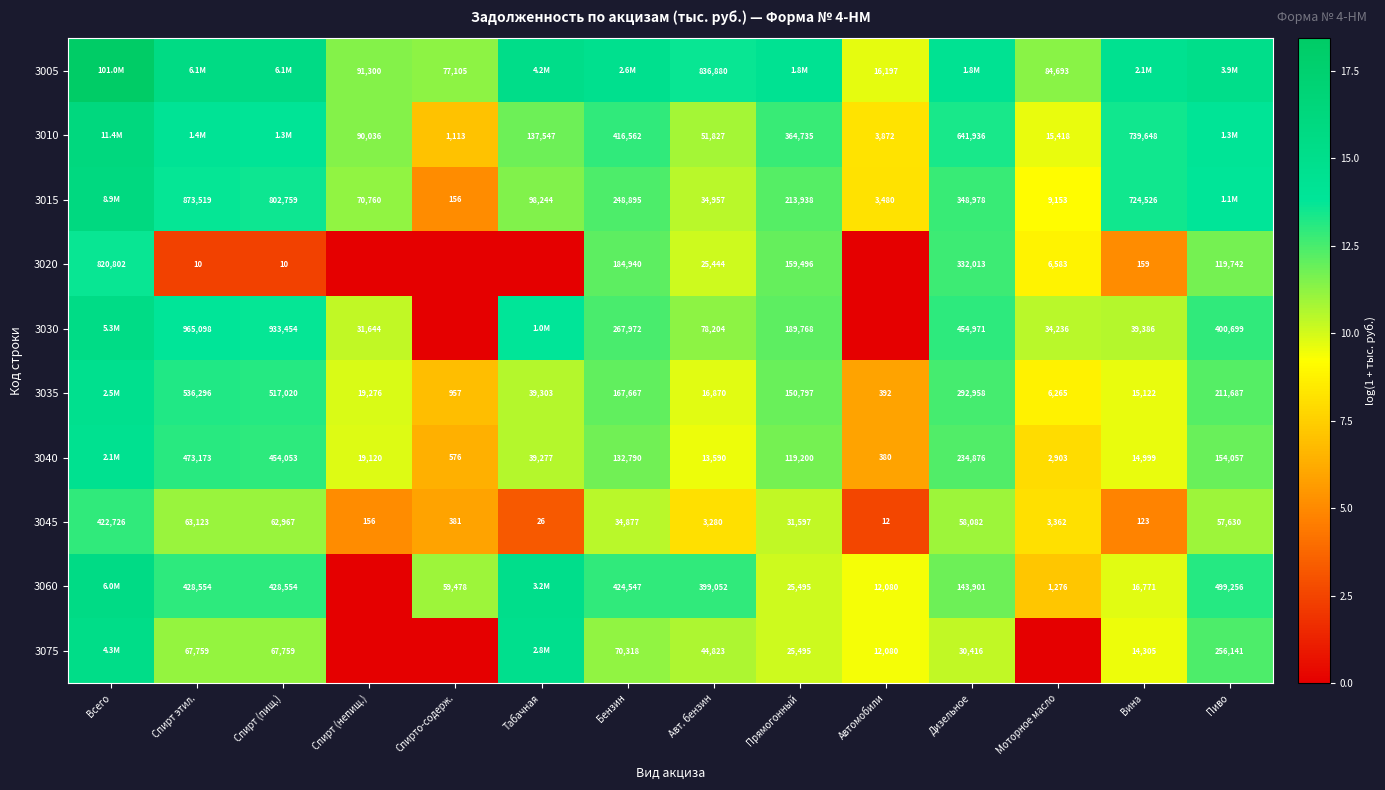

Is the value of 3060 at Моторное масло greater than the value of 3030 at Дизельное?

No